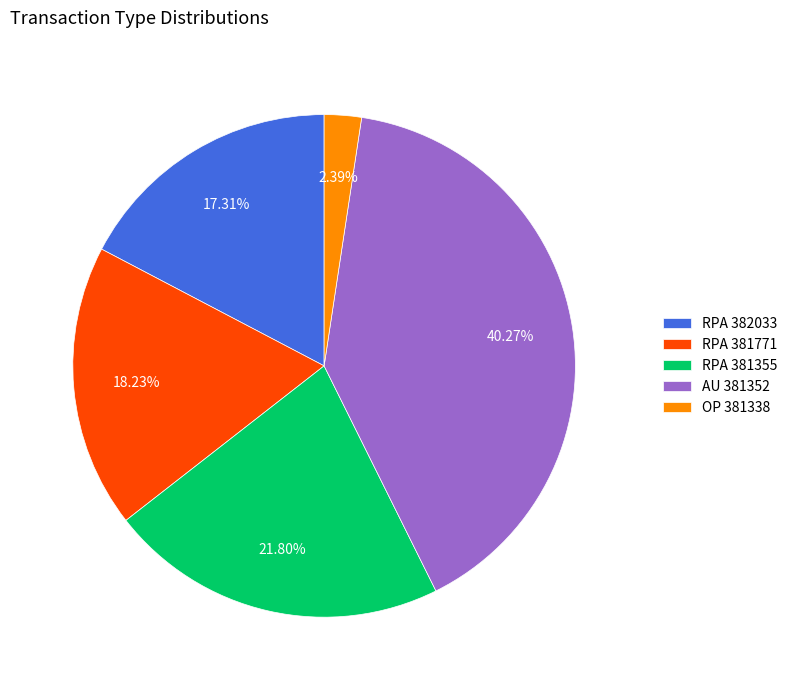

Which category has the biggest portion of the pie?

AU 381352